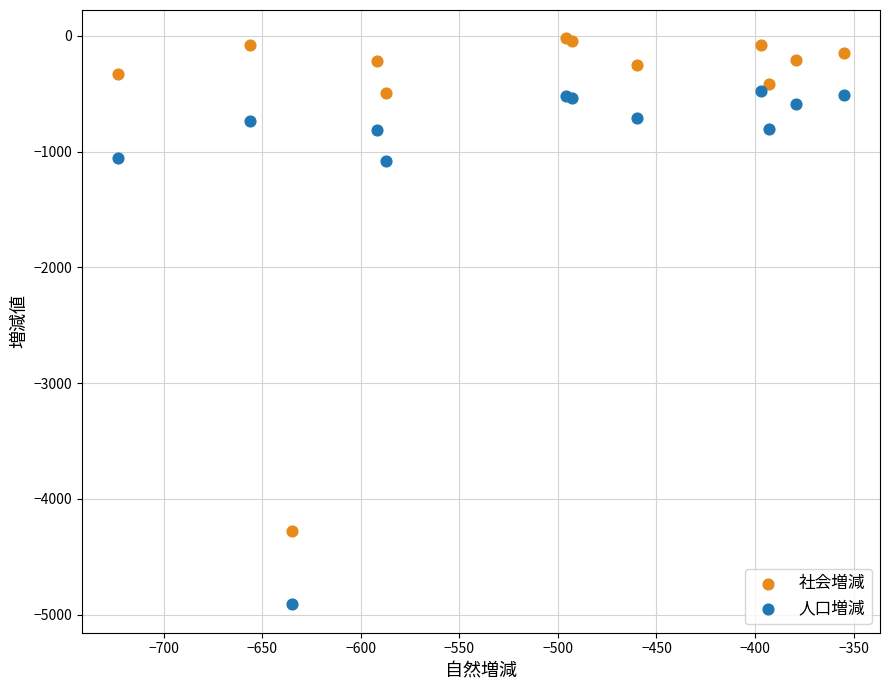

Which series has the widest spread of Y values?

人口増減